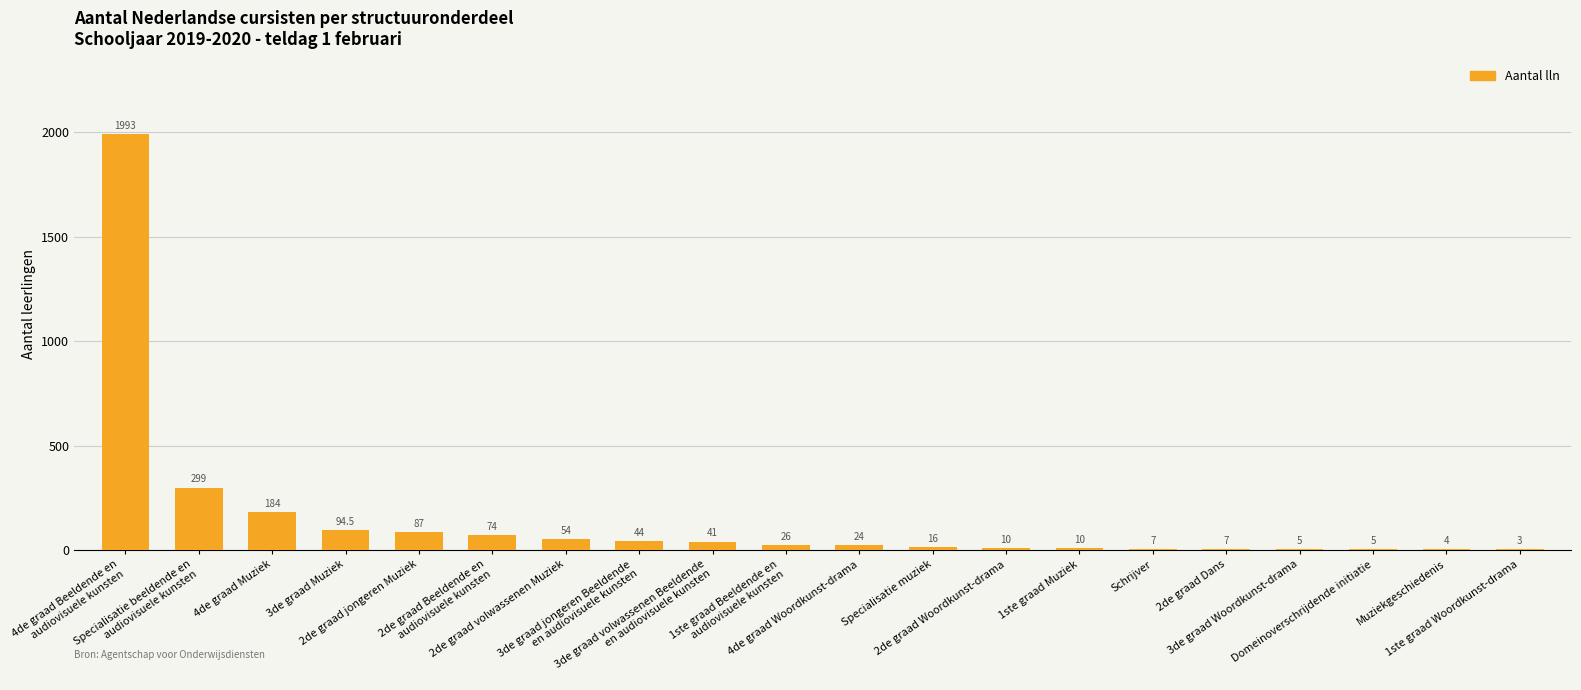

Reading left to right, extract all data points from this chart.

4de graad Beeldende en
audiovisuele kunsten=1993.0	Specialisatie beeldende en
audiovisuele kunsten=299.0	4de graad Muziek=184.0	3de graad Muziek=94.5	2de graad jongeren Muziek=87.0	2de graad Beeldende en
audiovisuele kunsten=74.0	2de graad volwassenen Muziek=54.0	3de graad jongeren Beeldende
en audiovisuele kunsten=44.0	3de graad volwassenen Beeldende
en audiovisuele kunsten=41.0	1ste graad Beeldende en
audiovisuele kunsten=26.0	4de graad Woordkunst-drama=24.0	Specialisatie muziek=16.0	2de graad Woordkunst-drama=10.0	1ste graad Muziek=10.0	Schrijver=7.0	2de graad Dans=7.0	3de graad Woordkunst-drama=5.0	Domeinoverschrijdende initiatie=5.0	Muziekgeschiedenis=4.0	1ste graad Woordkunst-drama=3.0